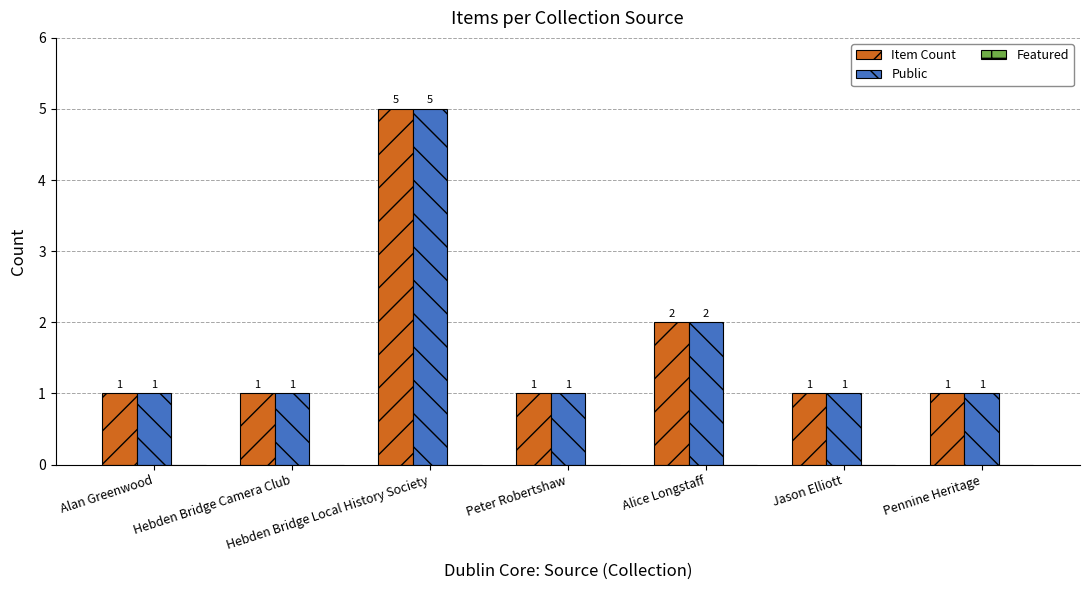

Where is Item Count nearest to the value 3?

Alice Longstaff